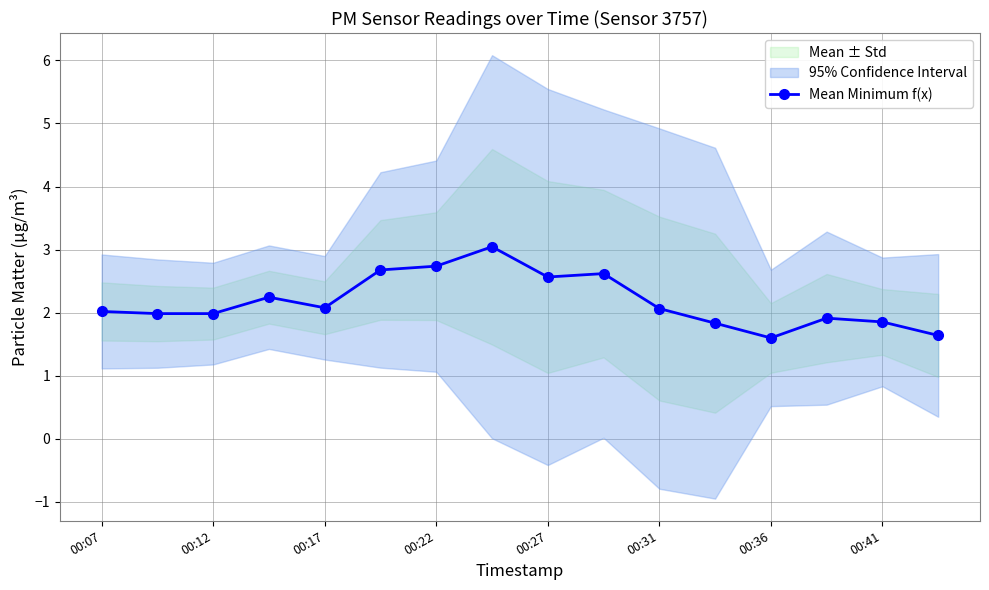

What is the difference between the second highest and second lowest values?

1.1